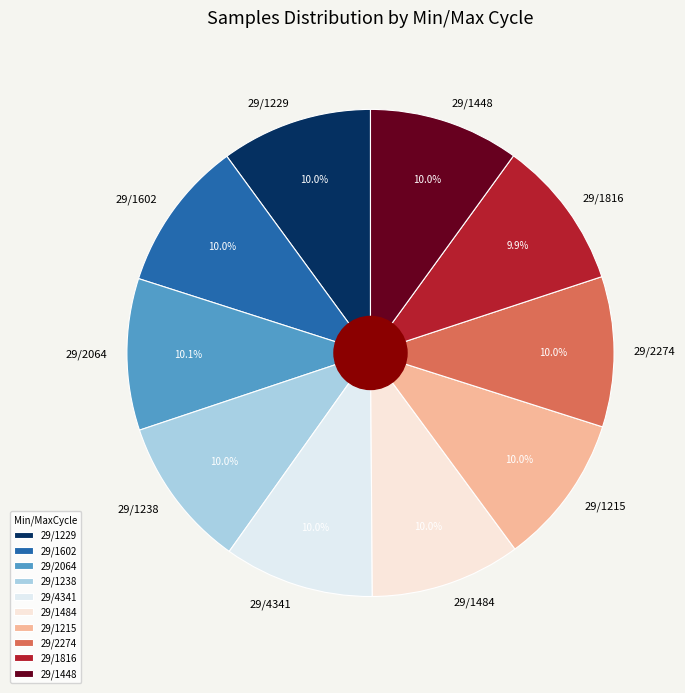

Combined, do 29/4341 and 29/1229 account for over 50%?

No